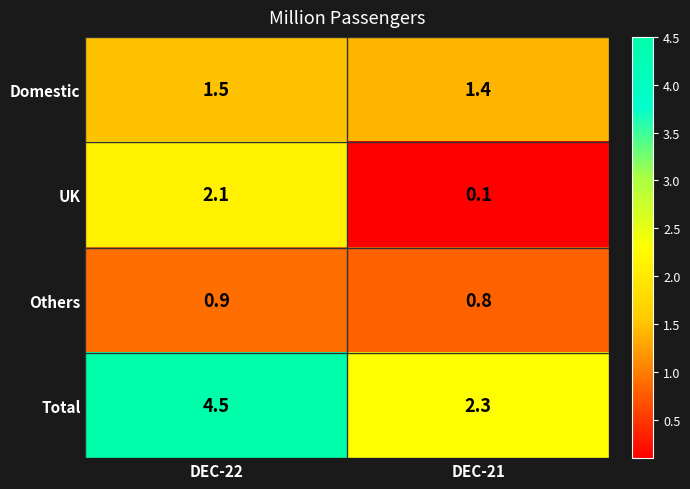

At which label does UK first exceed 2?

DEC-22